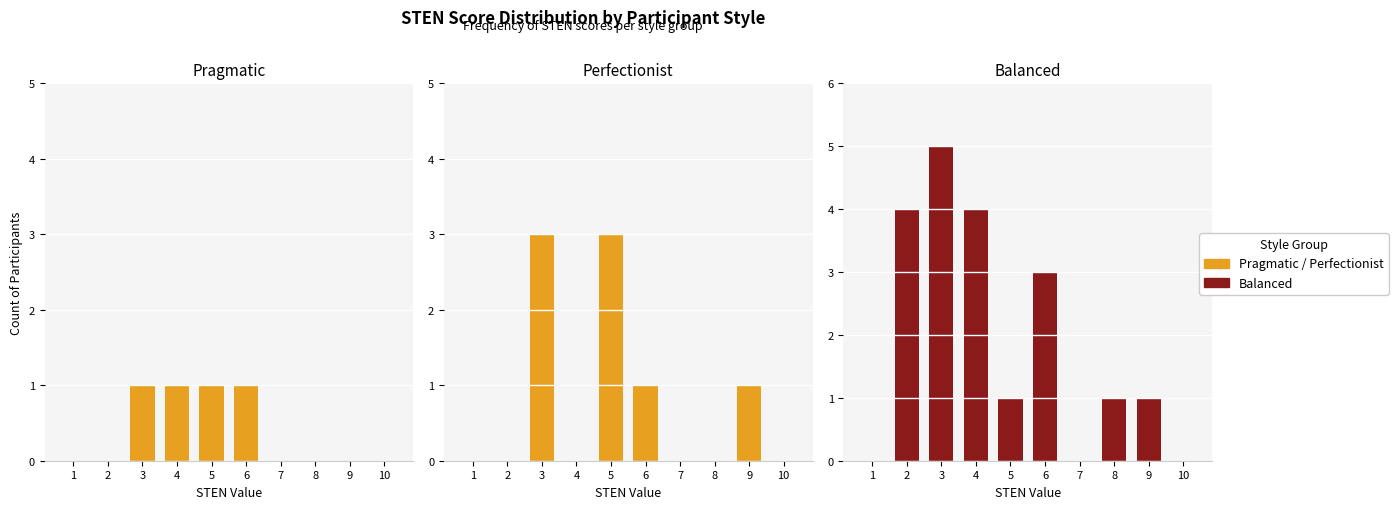

What is the spread (max minus min) of values at 4?

4